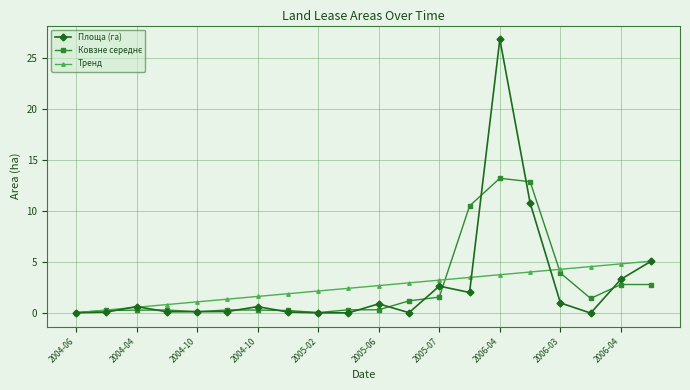

Which series has the largest range (max minus min)?

Площа (га)